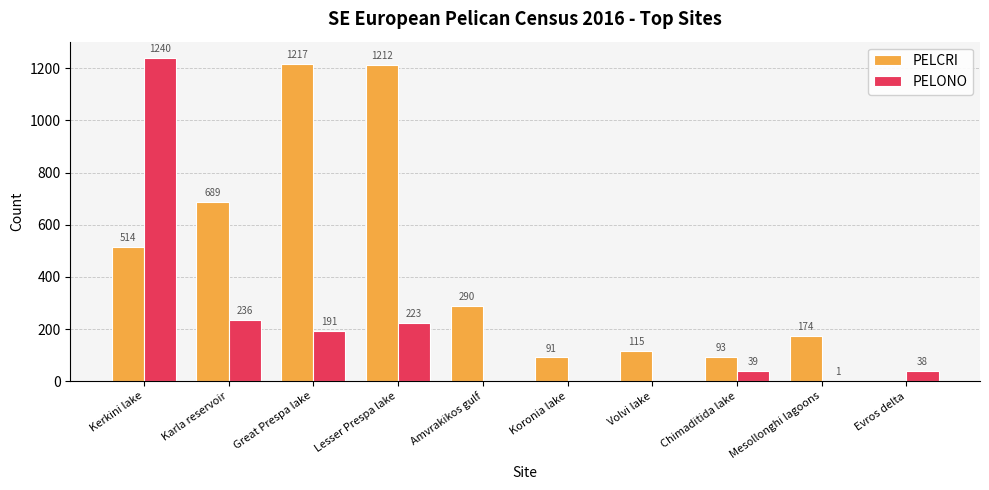

At which label is PELONO closest to 620?

Karla reservoir